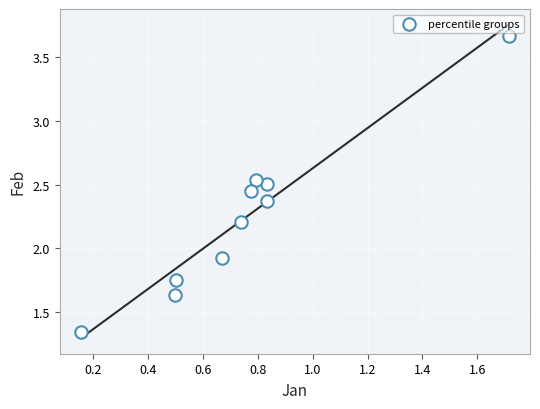

What is the range of Y values (max minus min)?

2.3